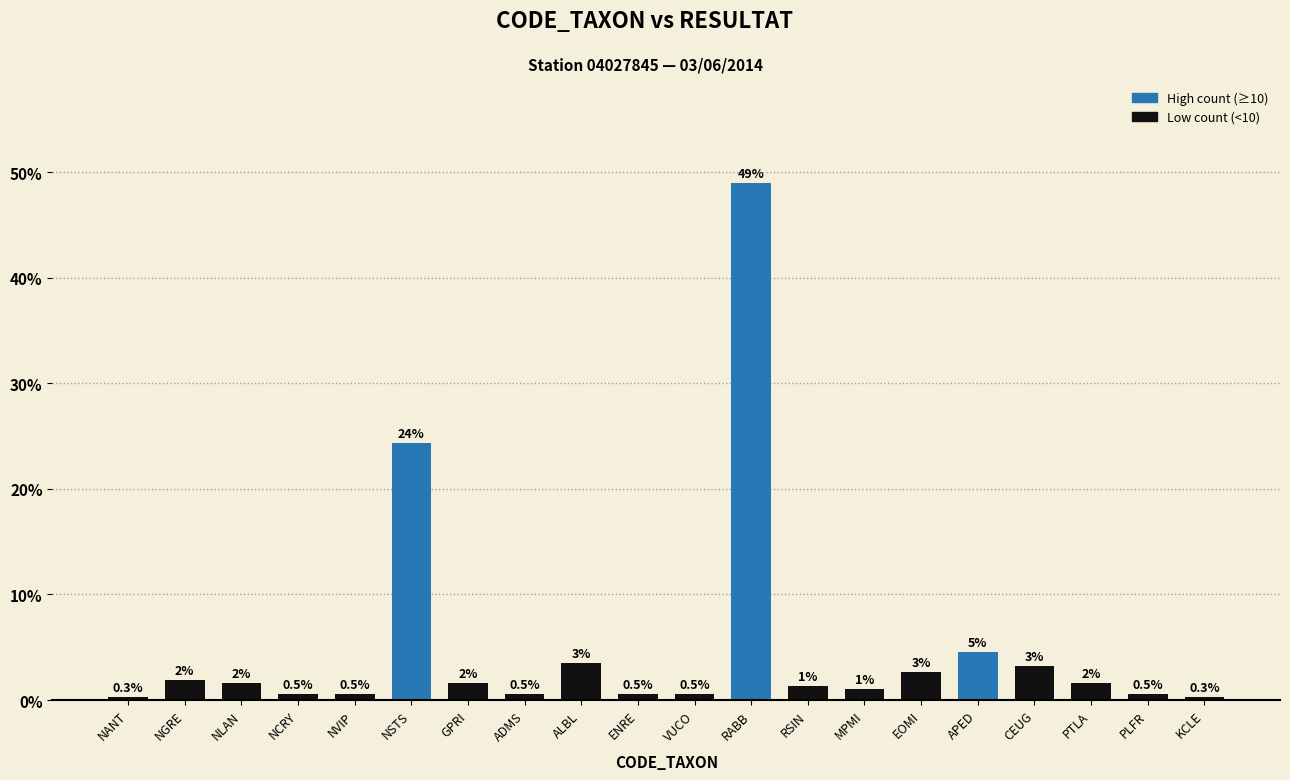

Rank the categories by value from lowest to highest.

NANT, KCLE, NCRY, NVIP, ADMS, ENRE, VUCO, PLFR, MPMI, RSIN, NLAN, GPRI, PTLA, NGRE, EOMI, CEUG, ALBL, APED, NSTS, RABB